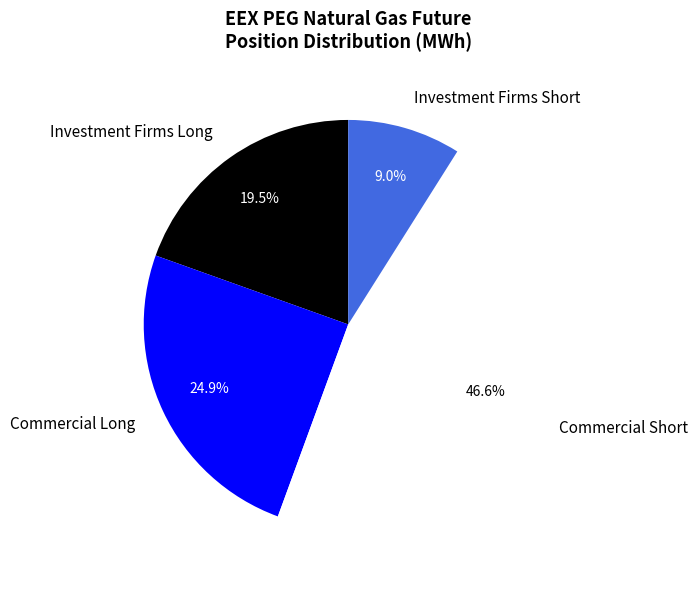

Which category has the biggest portion of the pie?

Commercial Short